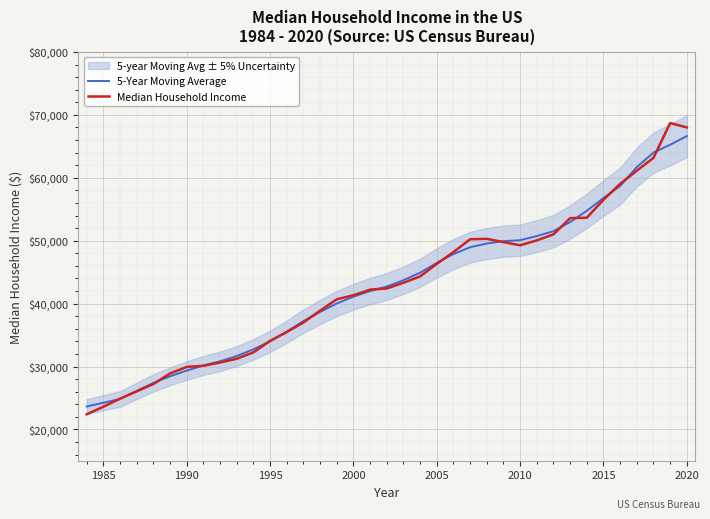

The 5-Year Moving Average series shows 34015.6 at 1995. True or false?

True